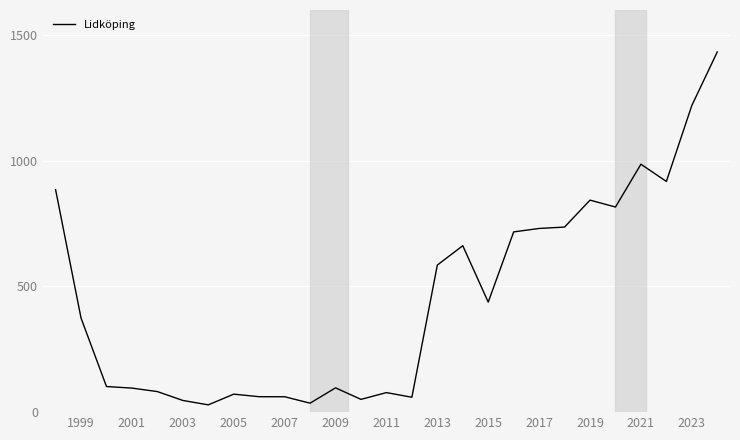

What is the maximum value shown in the chart?

1433.2